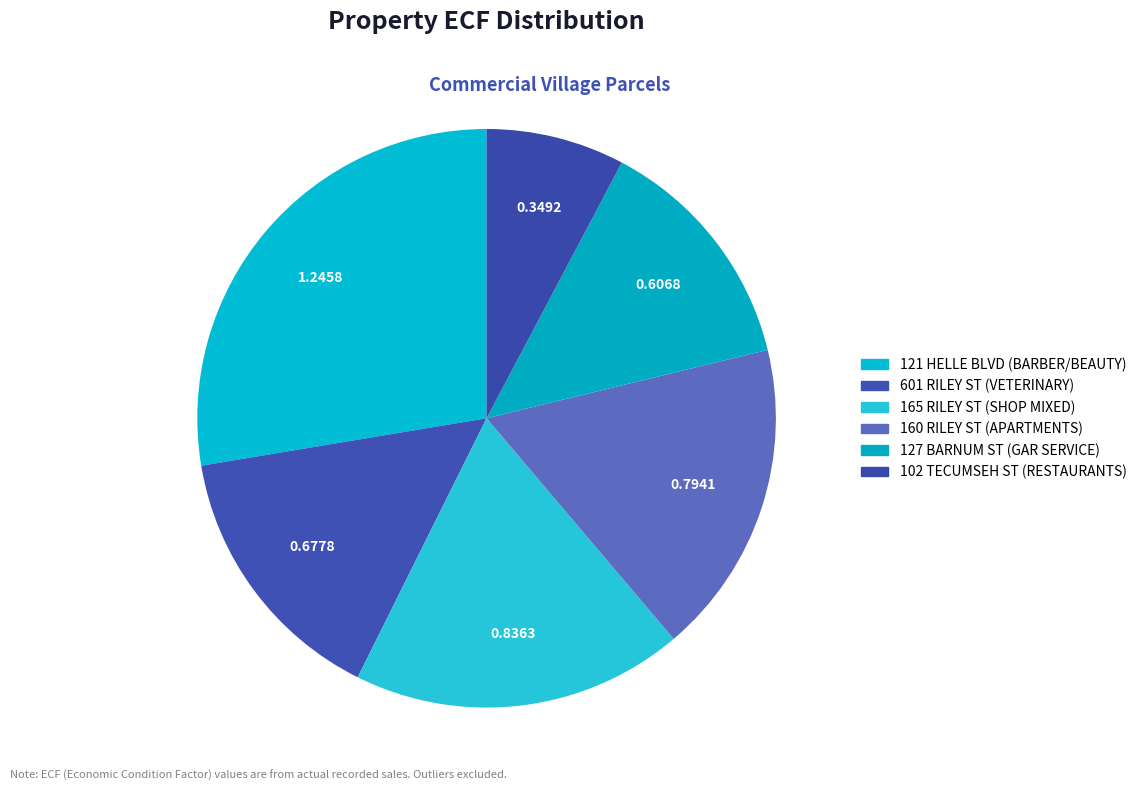

Which category has the biggest portion of the pie?

121 HELLE BLVD
(BARBER/BEAUTY)